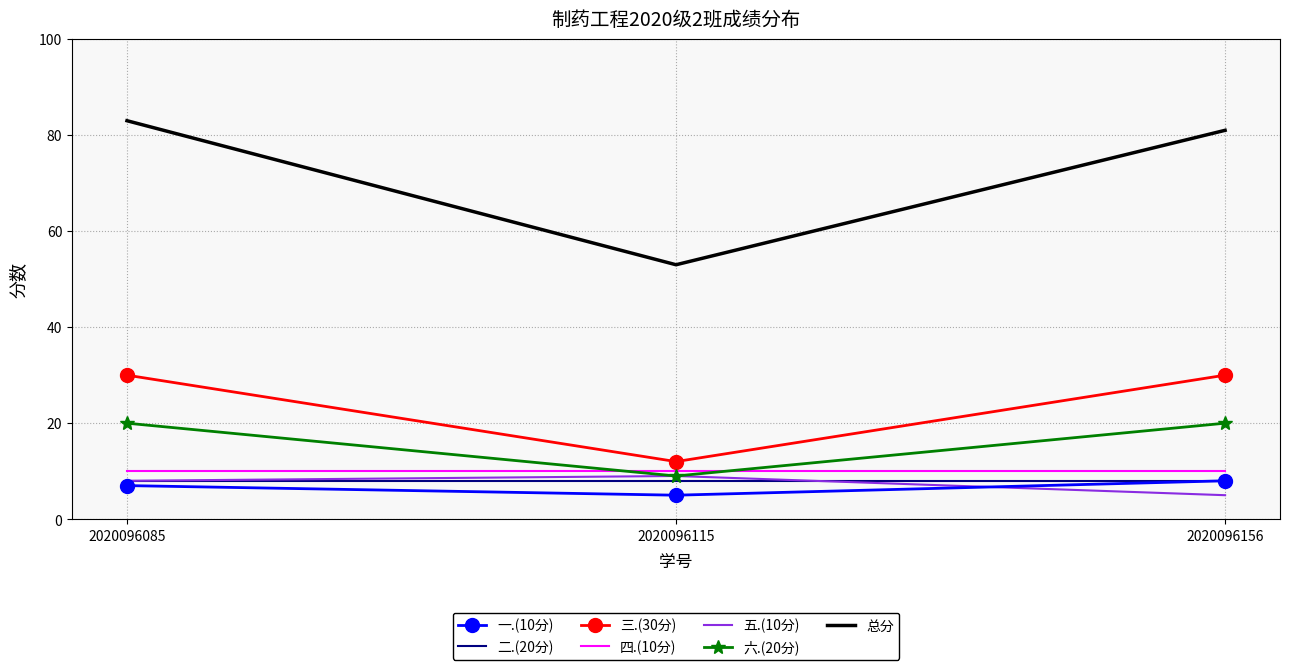

What is the total value across all series at 2020096085?

166